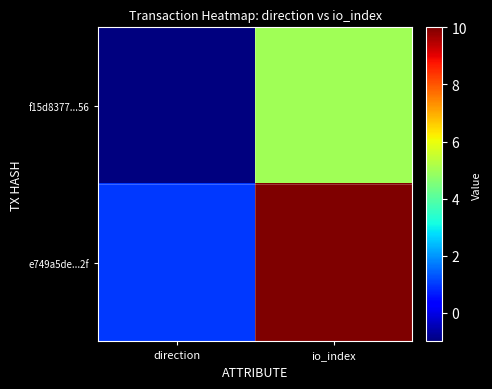

Reading right to left, list all the values displayed in this chart.

f15d8377...56: io_index=5	direction=-1
e749a5de...2f: io_index=10	direction=1